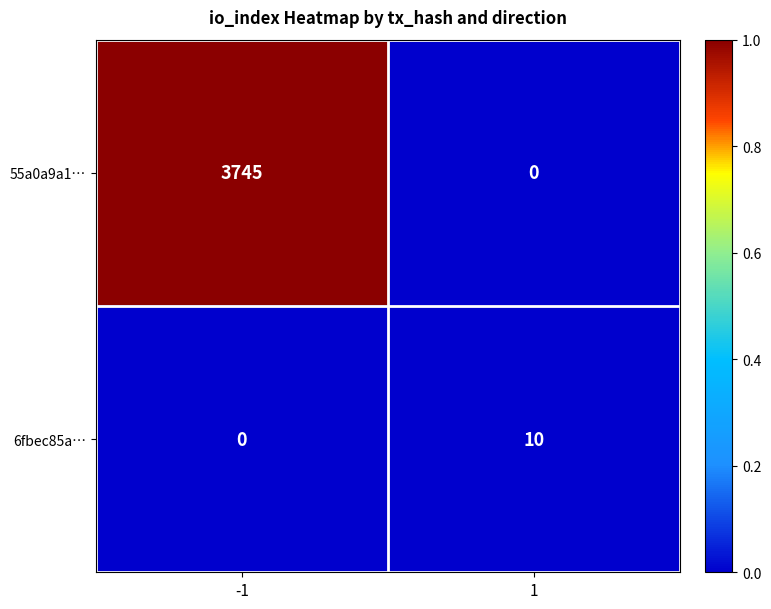

Is it true that 55a0a9a1… equals -2488 at 1?

False